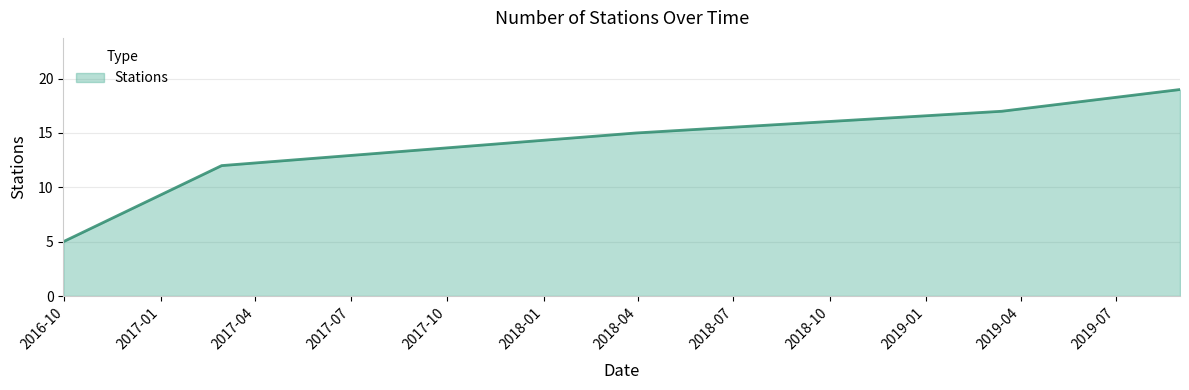

Reading left to right, transcribe all the data shown in this chart.

5	12	15	17	19